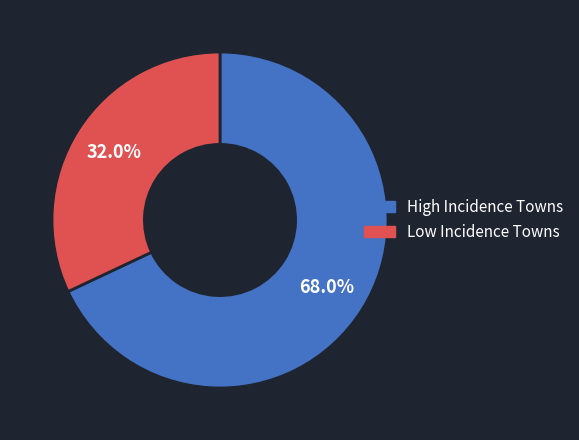

Is there a majority slice in this chart?

Yes